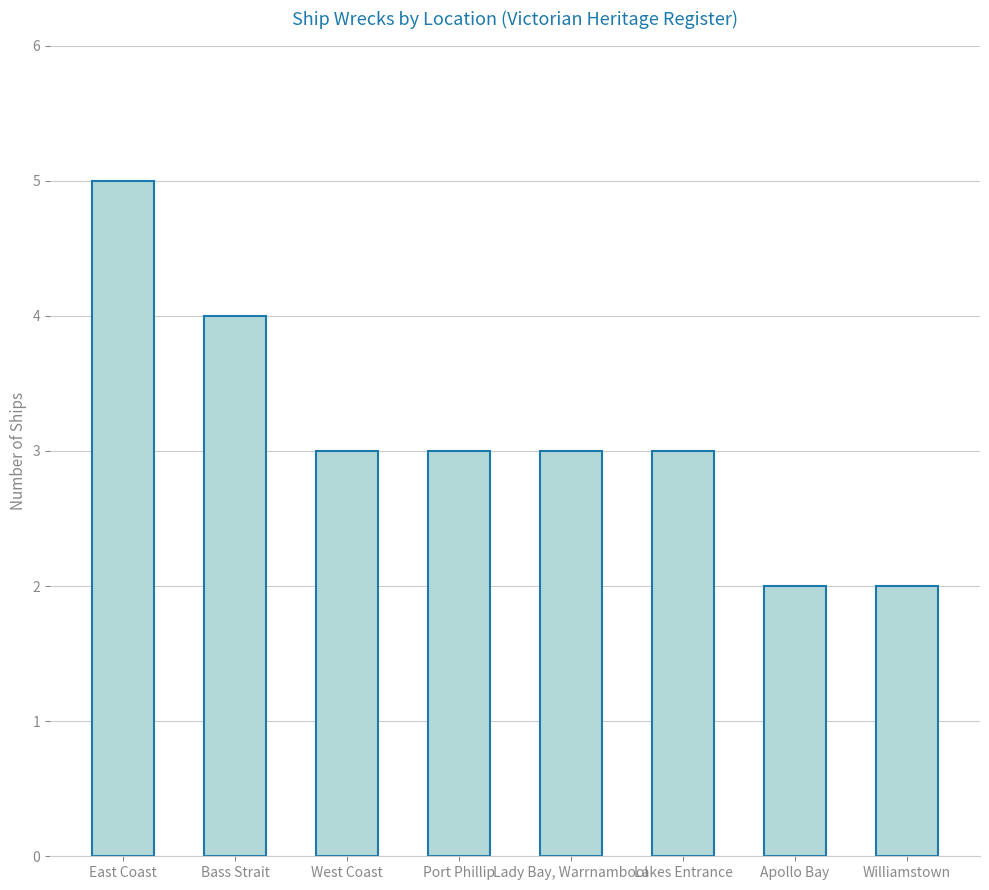

Are the bars horizontal?

No